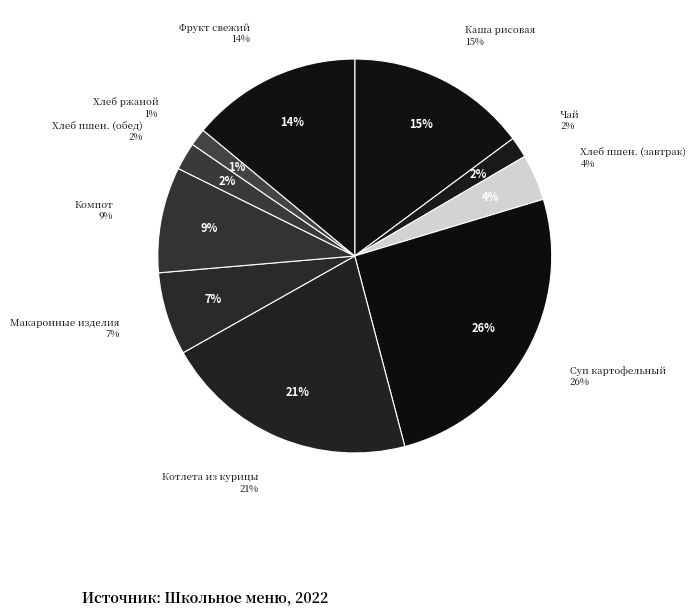

Rank the categories by value from lowest to highest.

Хлеб ржаной, Чай, Хлеб пшеничный (обед), Хлеб пшеничный (завтрак), Макаронные изделия отварные, Компот сухофрукты + вит С, Фрукт свежий, Каша рисовая вязкая с маслом сливочным, Котлета рубленая из курицы, Суп картофельный с бобовыми и мясом